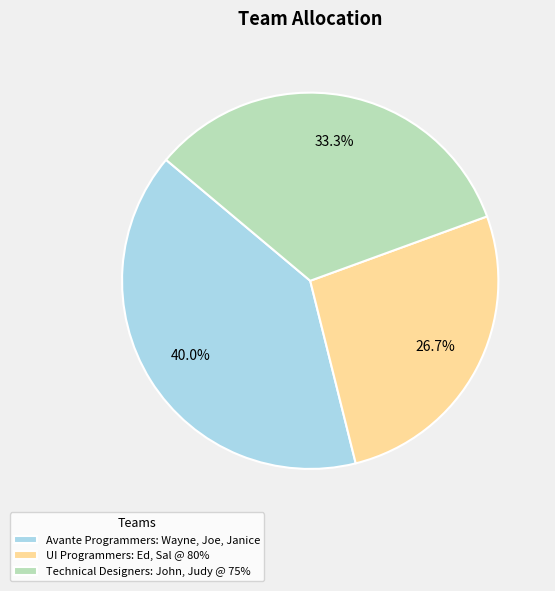

Which has a higher value, Technical Designers: John, Judy @ 75% or Avante Programmers: Wayne, Joe, Janice?

Avante Programmers: Wayne, Joe, Janice